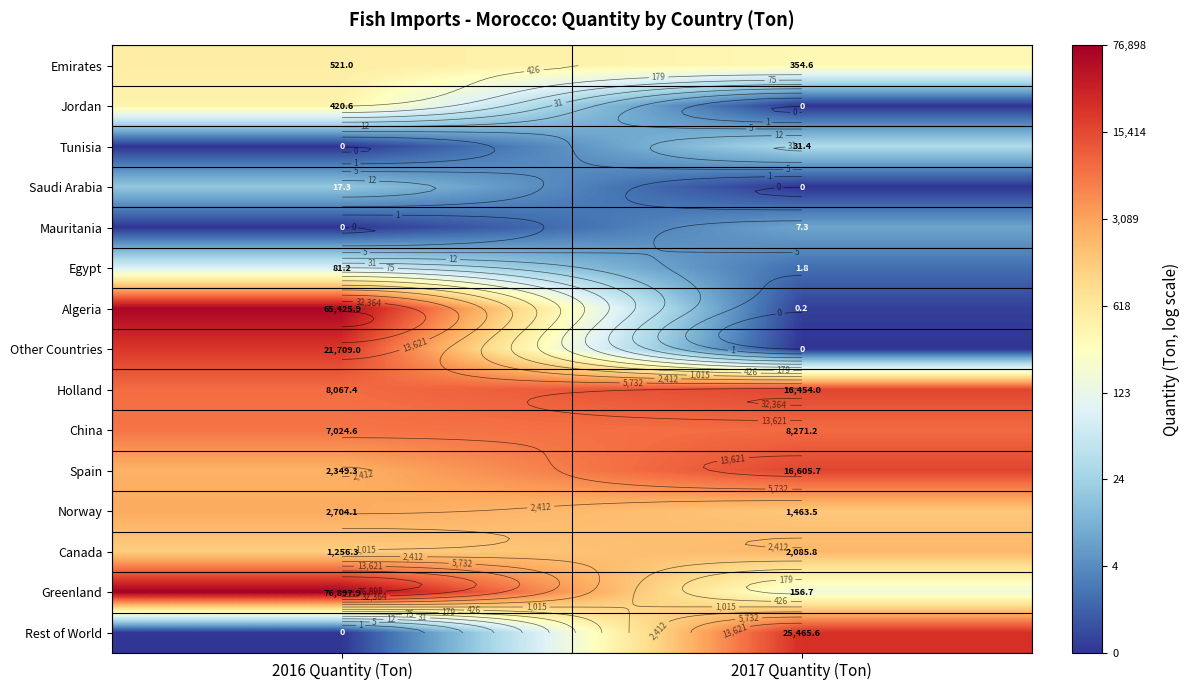

Rank the series at 2017 Quantity (Ton) from highest to lowest value.

Rest of World, Spain, Holland, China, Canada, Norway, Emirates, Greenland, Tunisia, Mauritania, Egypt, Algeria, Jordan, Saudi Arabia, Other Countries